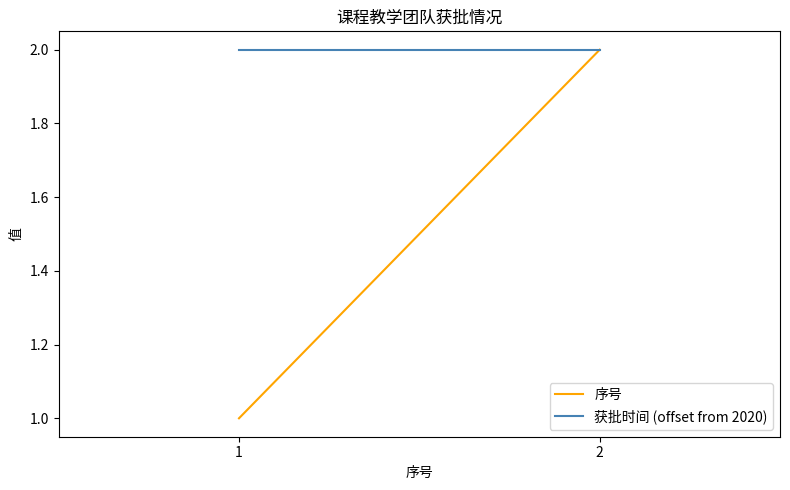

At how many categories does at least one series exceed 1?

2